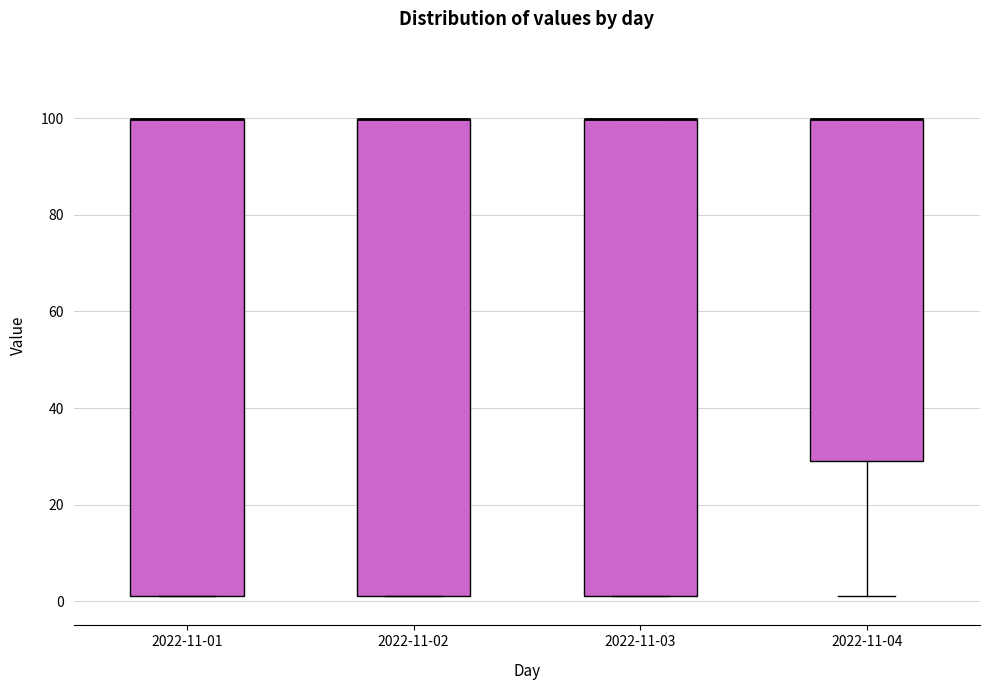

Reading left to right, read every box against the y-axis: the position of its median line, the range the box covers, and the ends of its whiskers. The values are not printed on the chart, so give them approximately, as read against the axis.

2022-11-01: median 100 (drawn on the box's upper edge), box 2 to 100, whiskers 2 to 100
2022-11-02: median 100 (drawn on the box's upper edge), box 2 to 100, whiskers 2 to 100
2022-11-03: median 100 (drawn on the box's upper edge), box 2 to 100, whiskers 2 to 100
2022-11-04: median 100 (drawn on the box's upper edge), box 28 to 100, whiskers 2 to 100